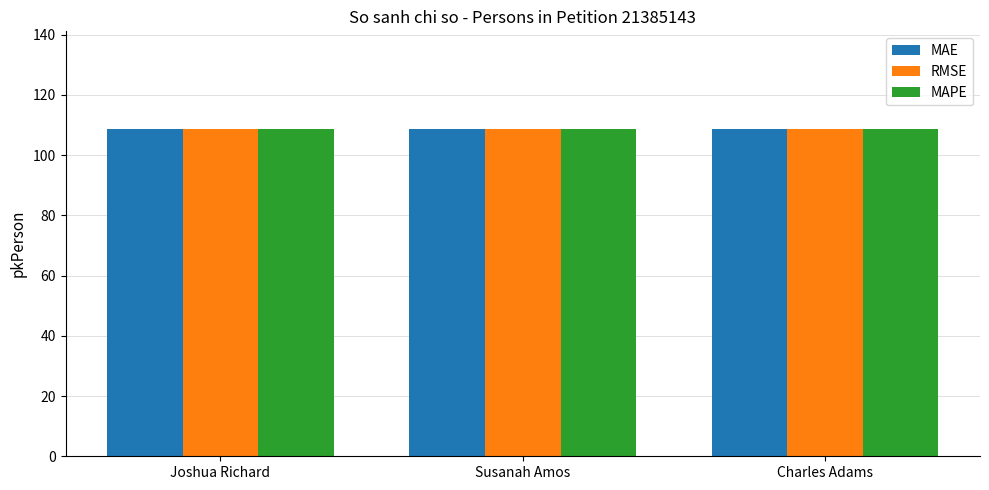

Reading left to right, what are all the values shown in this chart?

MAE: 108.5	108.5	108.5
RMSE: 108.5	108.5	108.5
MAPE: 108.5	108.5	108.5